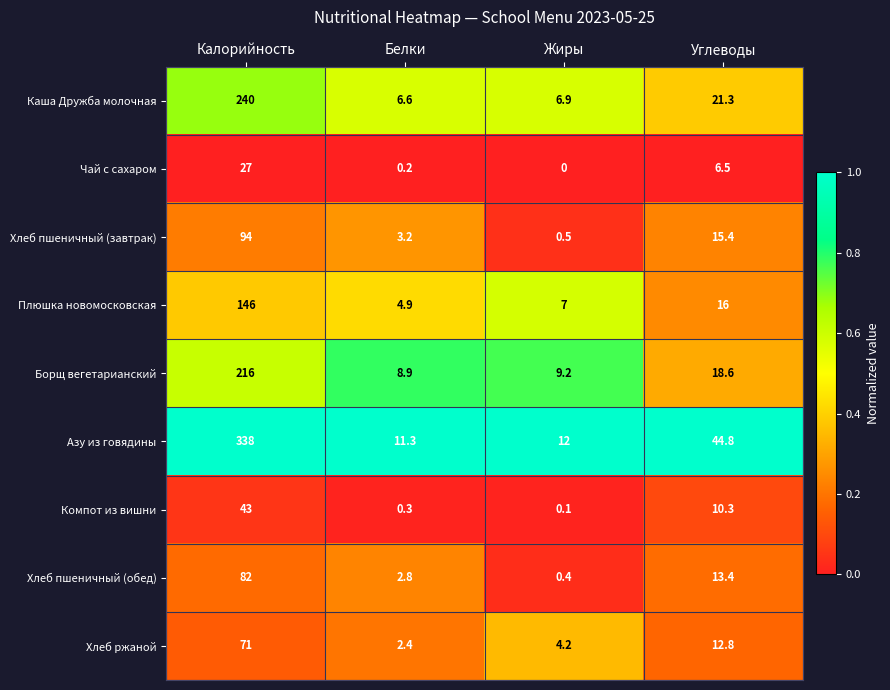

True or false: Хлеб пшеничный (обед) has a value of 82.0 at Калорийность.

True